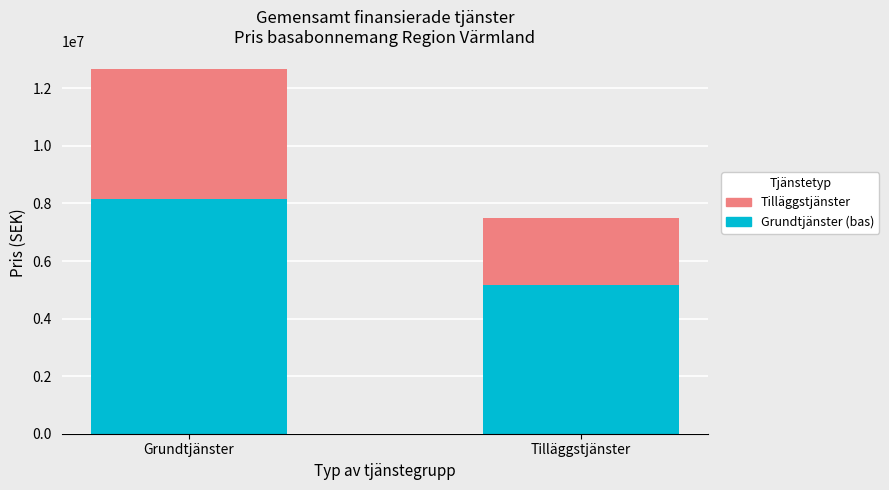

What is the difference between the maximum and minimum values in the Grundtjänster (bas) series?

3014443.7